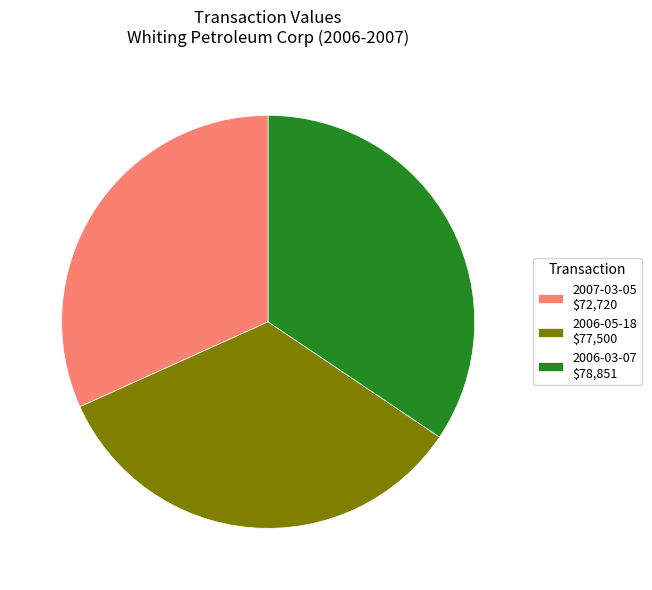

Is there any slice that represents more than half of the pie?

No